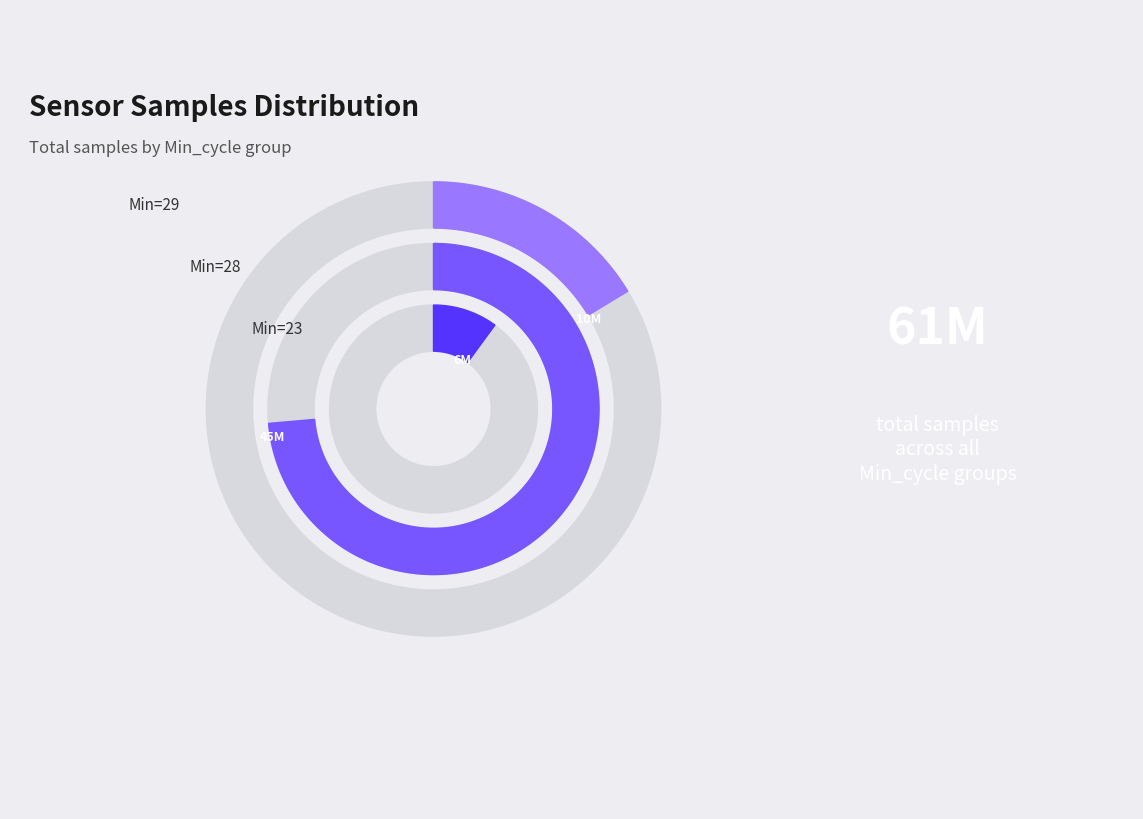

Which has a higher value, 28 or 28?

28